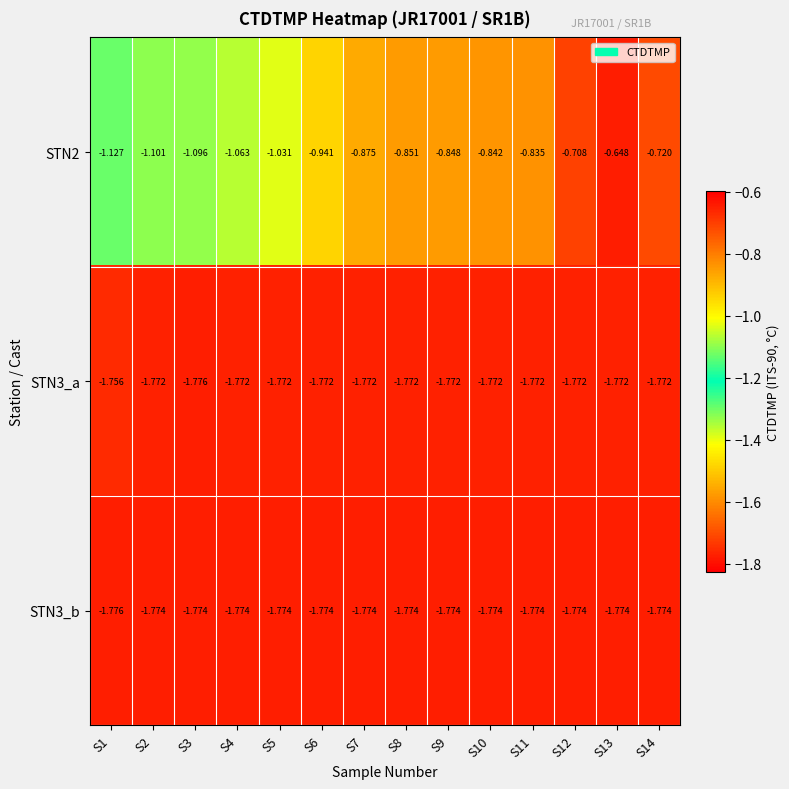

Is the value of STN2 at S14 greater than the value of STN3_b at S11?

Yes